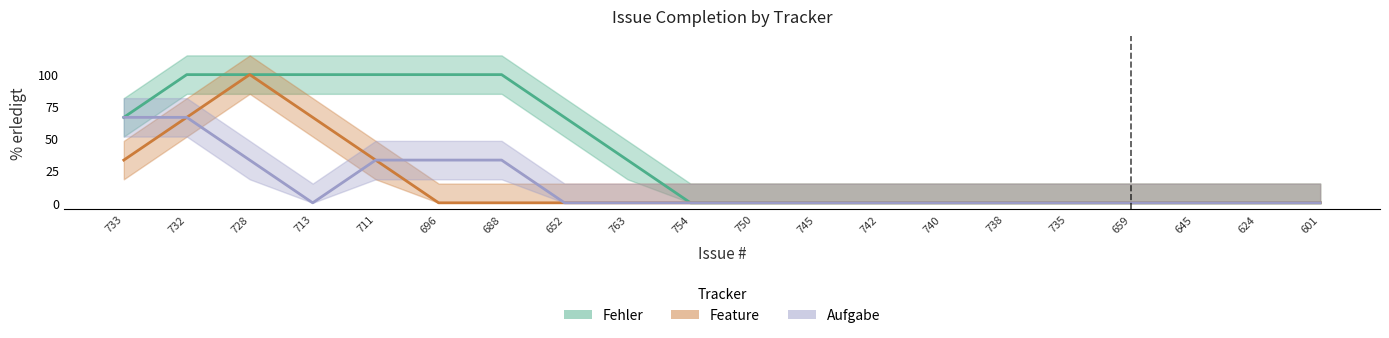

What is the label of the 19th point from the left?

624